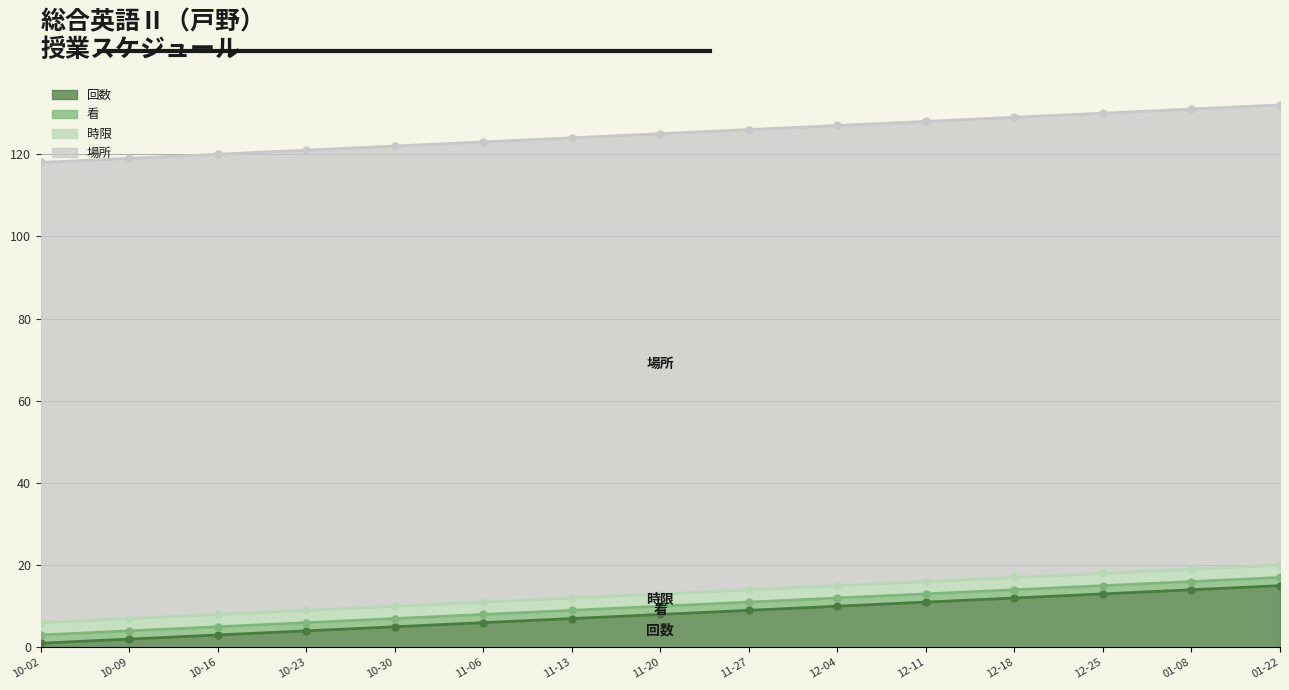

What is the sum of the 回数 values at 2019-01-22 and 2018-11-13?

22